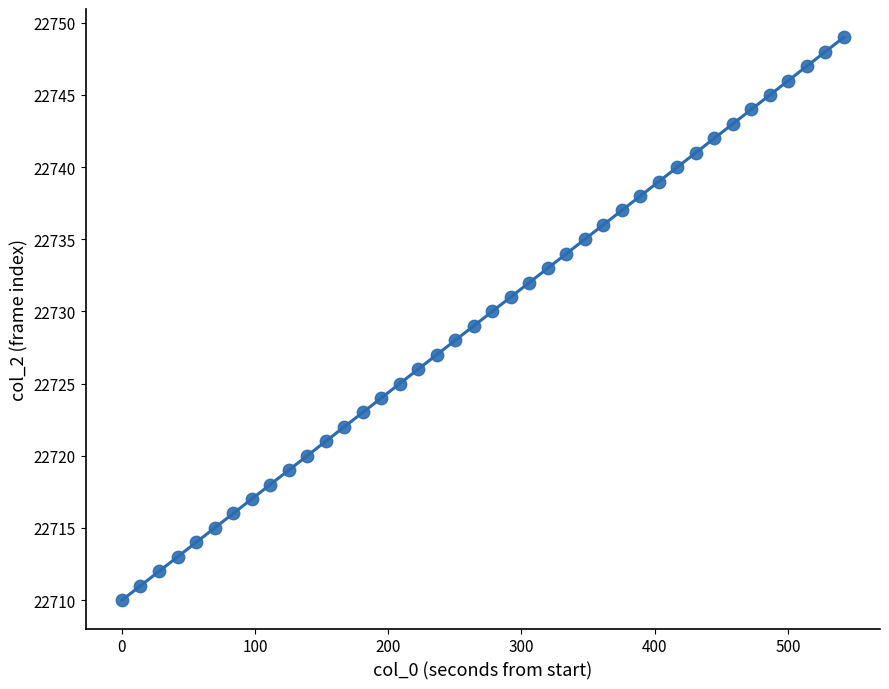

What is the range of Y values (max minus min)?

39